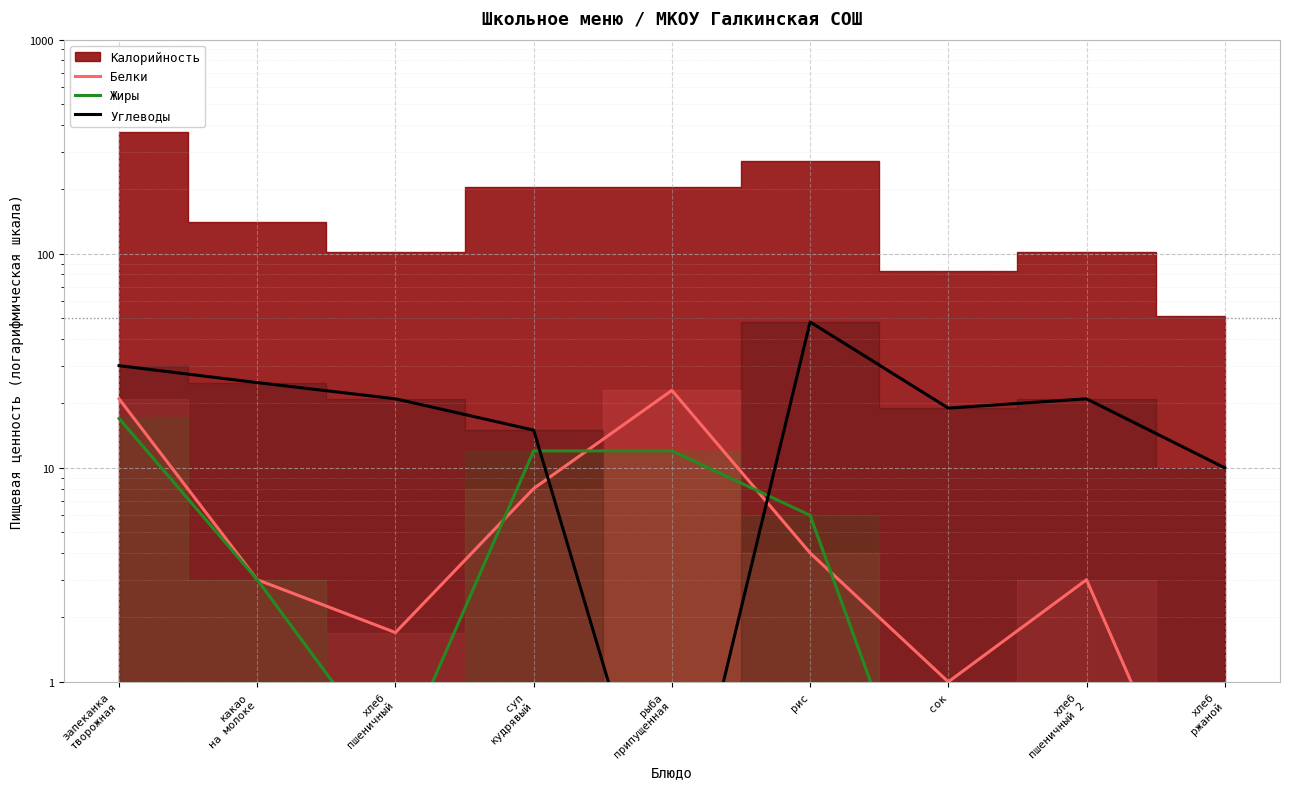

What position from the left is сок?

7